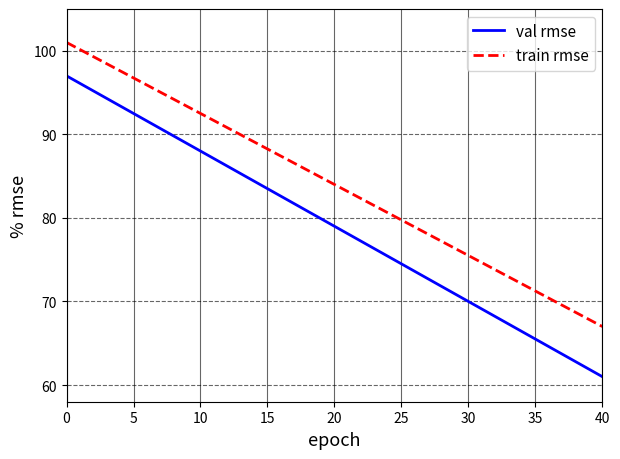

Which series has the largest total across all categories?

train rmse